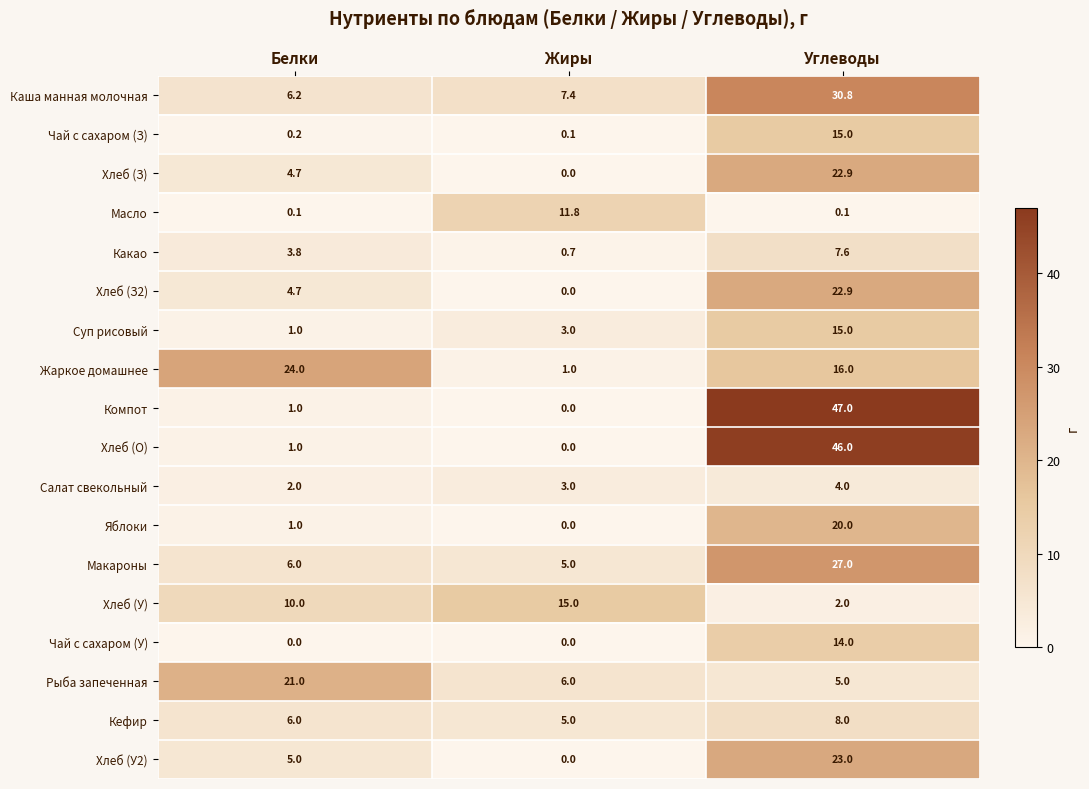

Count the number of categories in the chart.

3